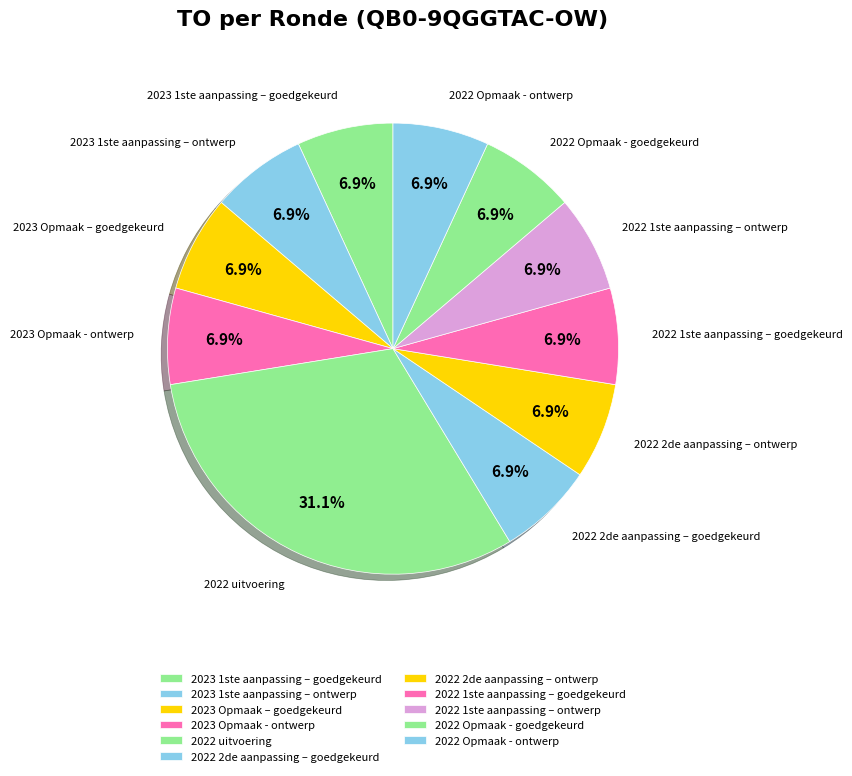

True or false: 2023 Opmaak - ontwerp accounts for 7% of the total.

True